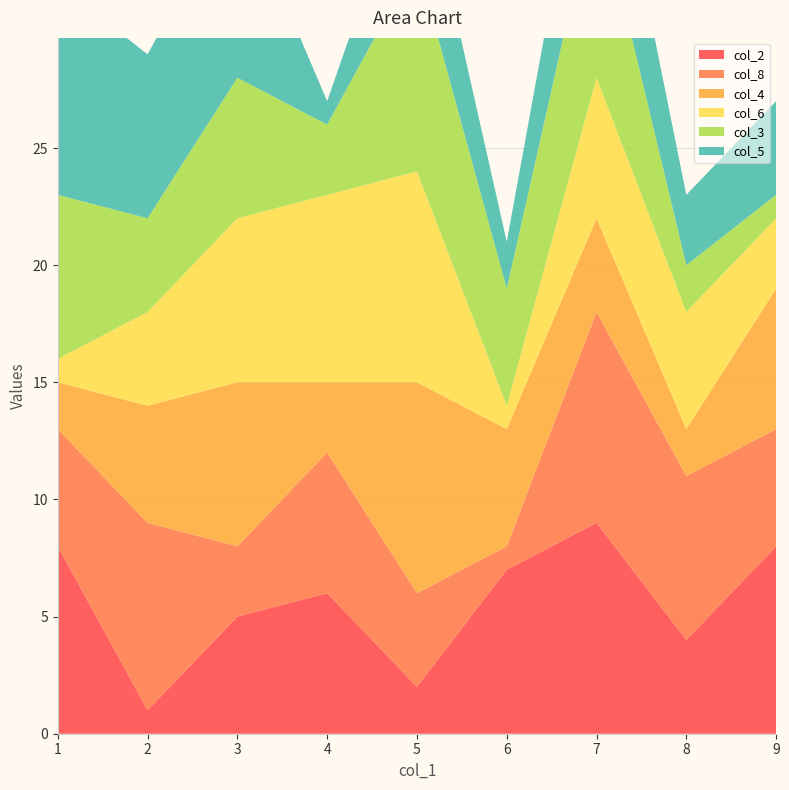

Reading left to right, list all the values displayed in this chart.

col_2: 1=8	2=1	3=5	4=6	5=2	6=7	7=9	8=4	9=8
col_8: 1=5	2=8	3=3	4=6	5=4	6=1	7=9	8=7	9=5
col_4: 1=2	2=5	3=7	4=3	5=9	6=5	7=4	8=2	9=6
col_6: 1=1	2=4	3=7	4=8	5=9	6=1	7=6	8=5	9=3
col_3: 1=7	2=4	3=6	4=3	5=9	6=5	7=8	8=2	9=1
col_5: 1=9	2=7	3=8	4=1	5=5	6=2	7=6	8=3	9=4